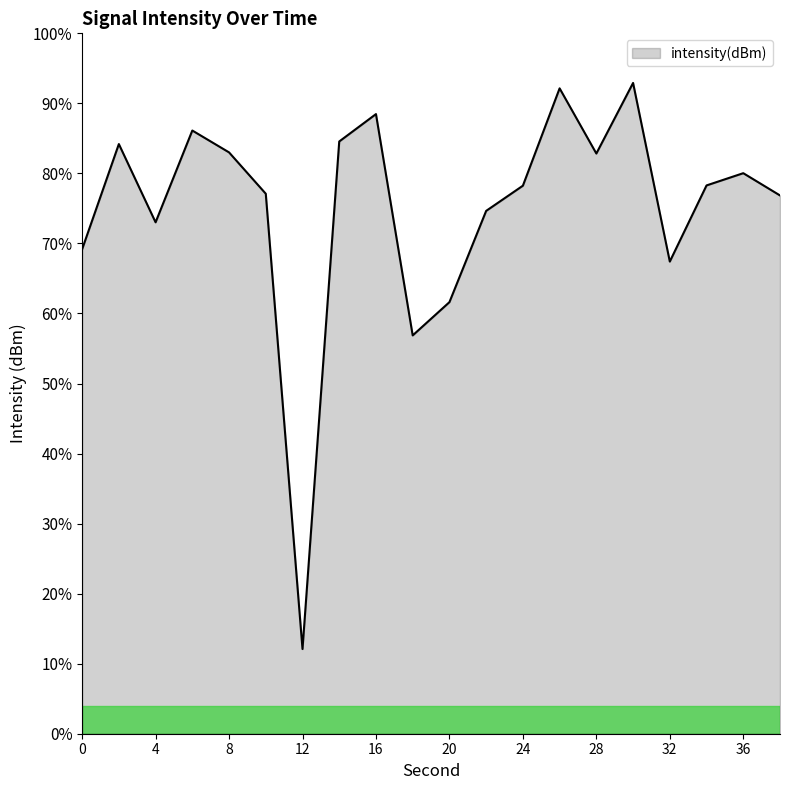

What is the greatest value displayed?

92.9